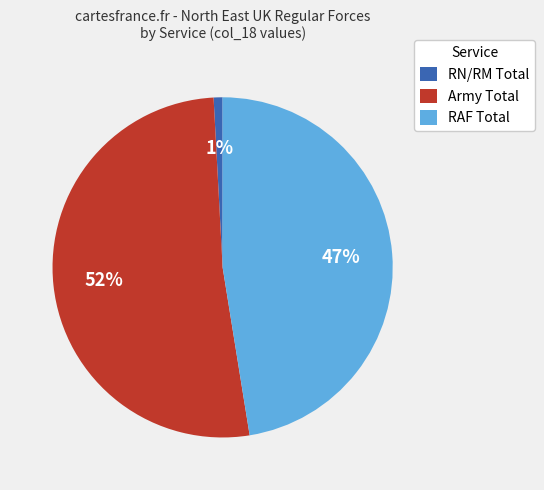

How many slices are in this pie chart?

3